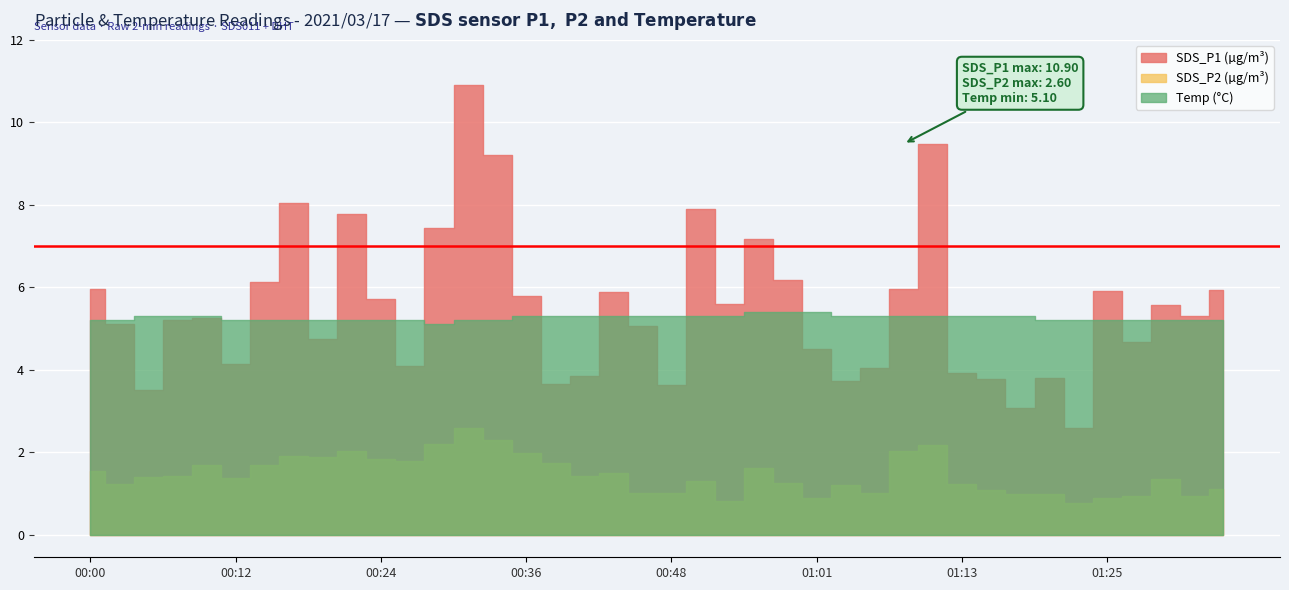

How many lines are shown in the chart?

3